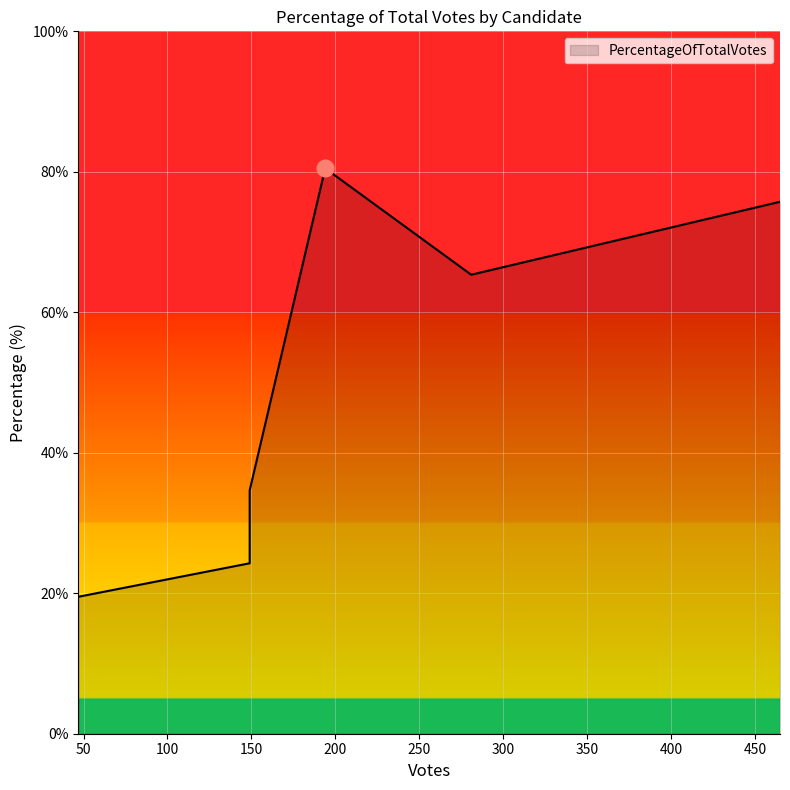

Approximately how many times larger is the value at NO (149) compared to YES (281)?

0.5